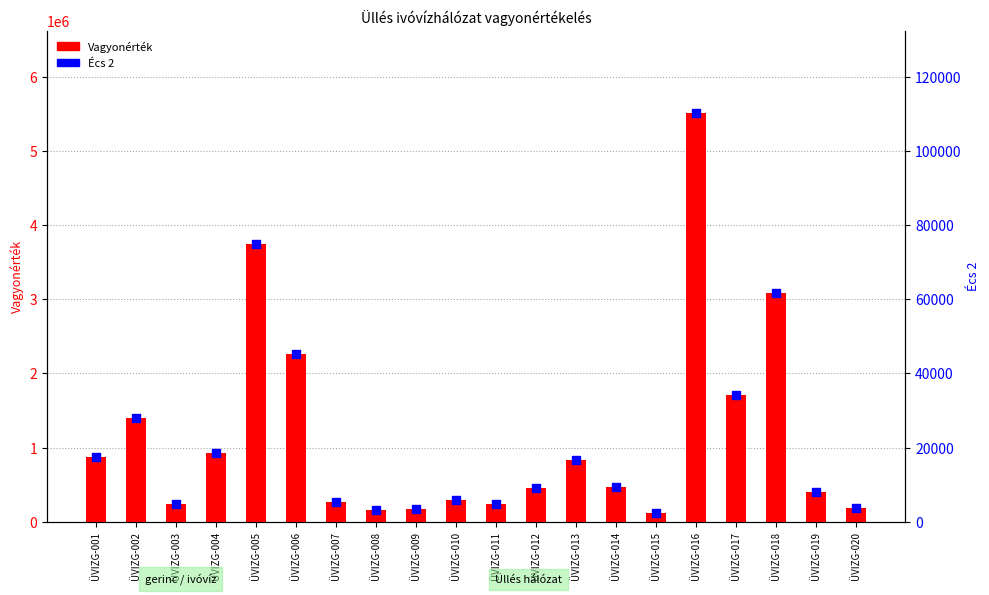

Which series has the largest total across all categories?

Vagyonérték